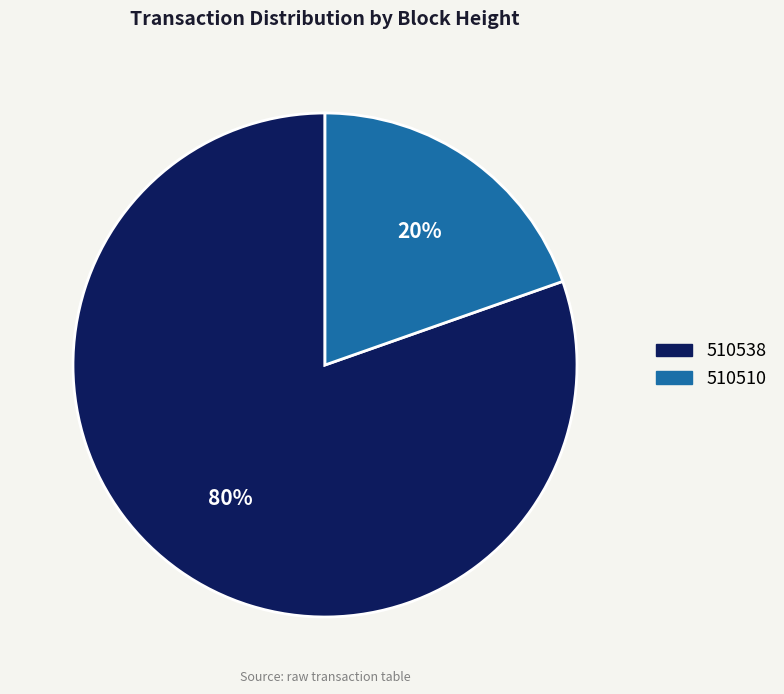

To the nearest percent, what is the combined percentage of 510510 and 510538?

100%